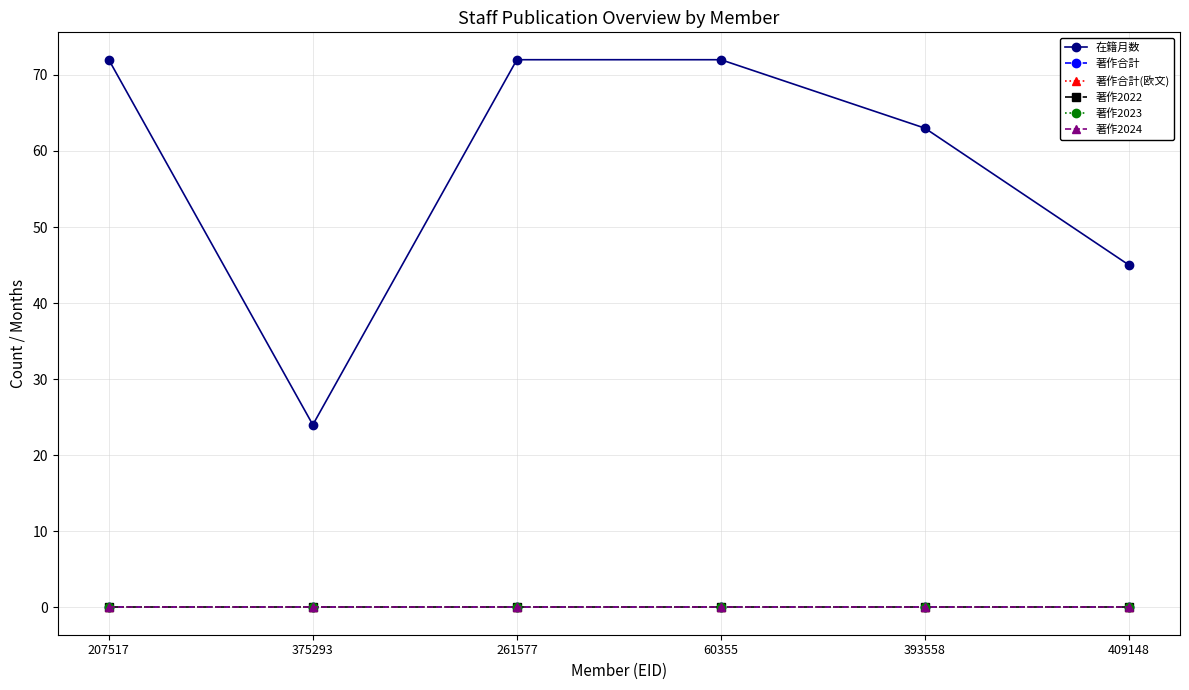

Is this an area chart (filled region under the line)?

No